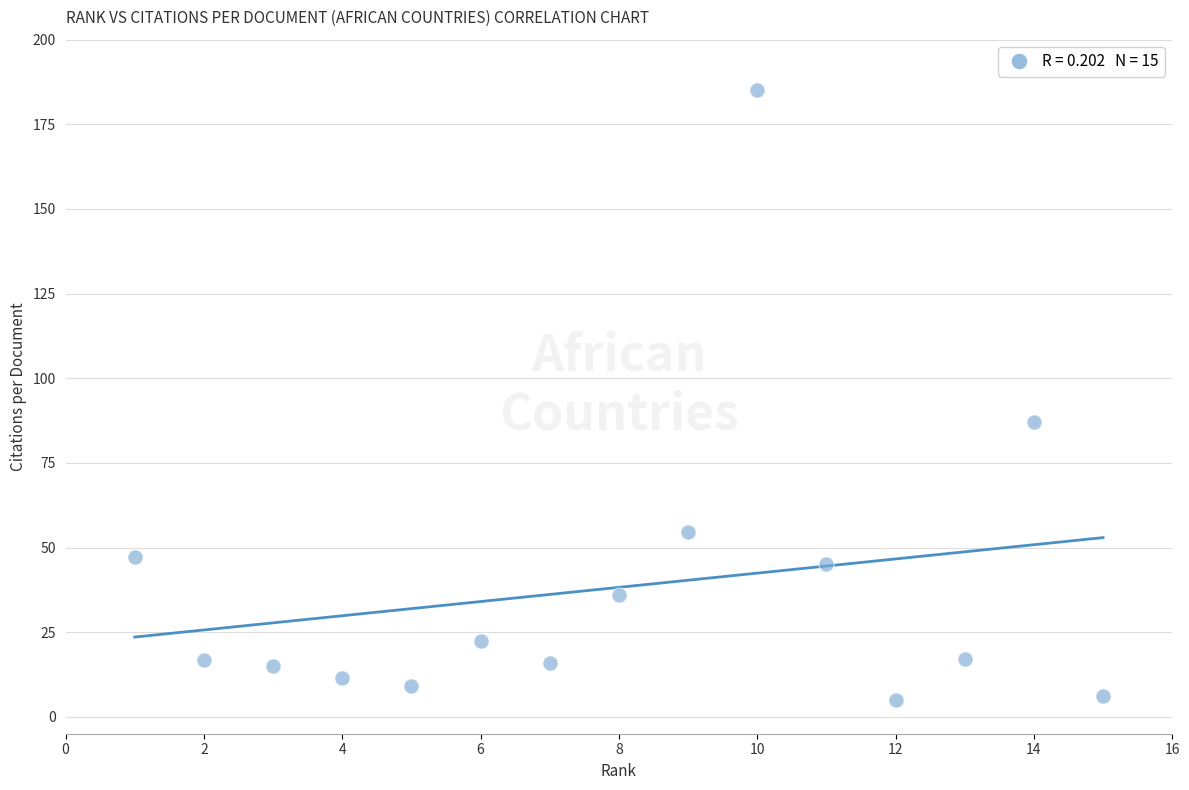

What Y value in the scatter plot is closest to 95?

87.0